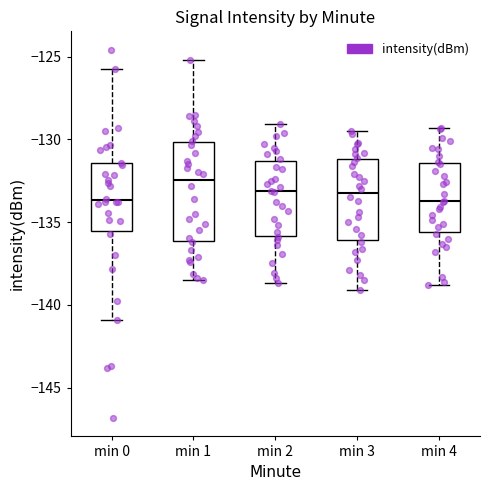

Reading left to right, transcribe this box plot: for each box, give where its median line is, the range the box spans, and where its two whiskers end, as read against the y-axis. The values are not printed on the chart, so give them approximately, as read against the axis.

min 0: median -133.5, box -135.5 to -131.5, whiskers -141.0 to -126.0
min 1: median -132.5, box -136.0 to -130.0, whiskers -138.5 to -125.0
min 2: median -133.0, box -136.0 to -131.5, whiskers -138.5 to -129.0
min 3: median -133.0, box -136.0 to -131.0, whiskers -139.0 to -129.5
min 4: median -133.5, box -135.5 to -131.5, whiskers -139.0 to -129.5